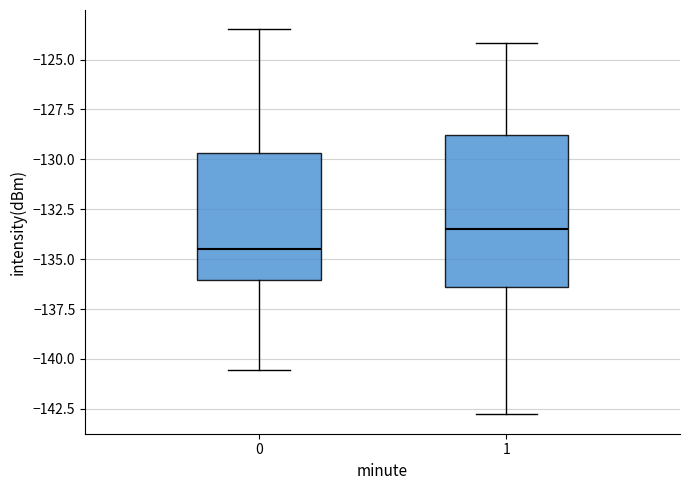

Reading left to right, read every box against the y-axis: the position of its median line, the range the box covers, and the ends of its whiskers. The values are not printed on the chart, so give them approximately, as read against the axis.

0: median -134.5, box -136.0 to -129.5, whiskers -140.5 to -123.5
1: median -133.5, box -136.5 to -129.0, whiskers -143.0 to -124.0